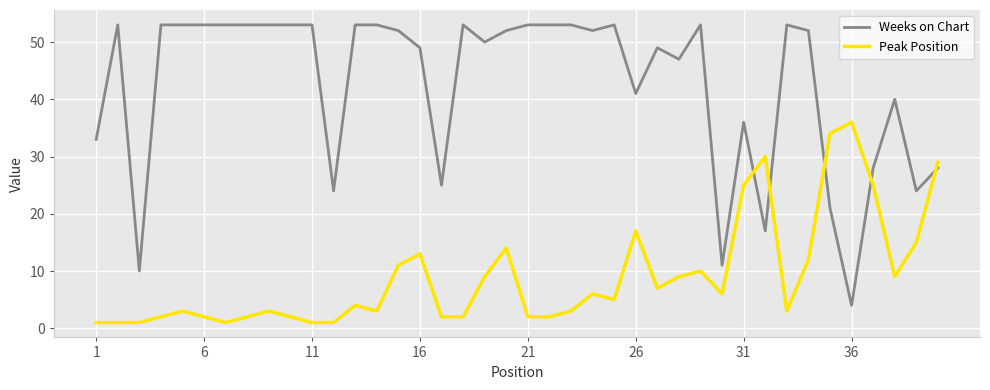

What is the difference between the maximum and minimum values in the Peak Position series?

35